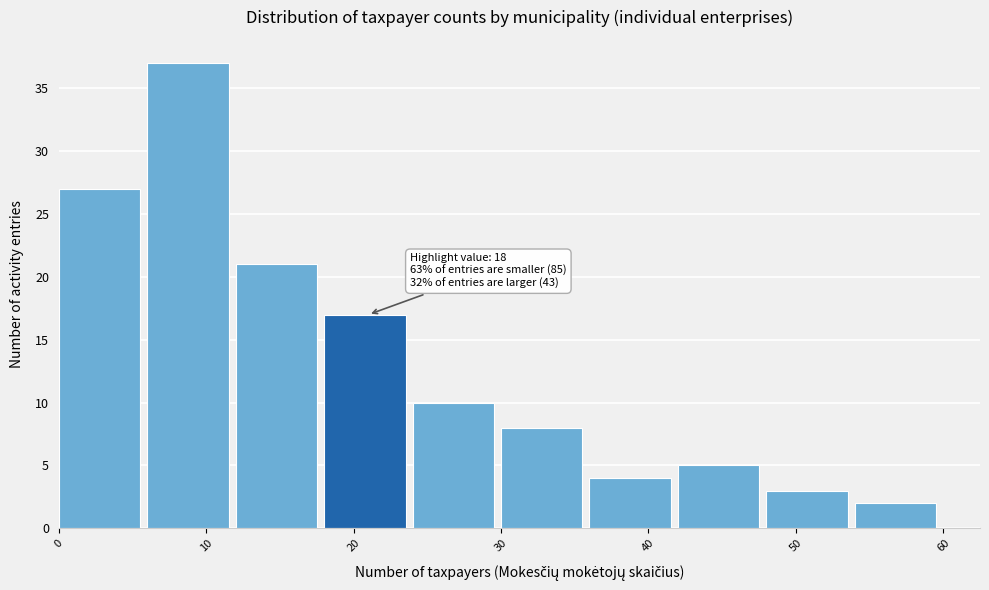

Which range on the x-axis has the tallest bar?

6 to 12